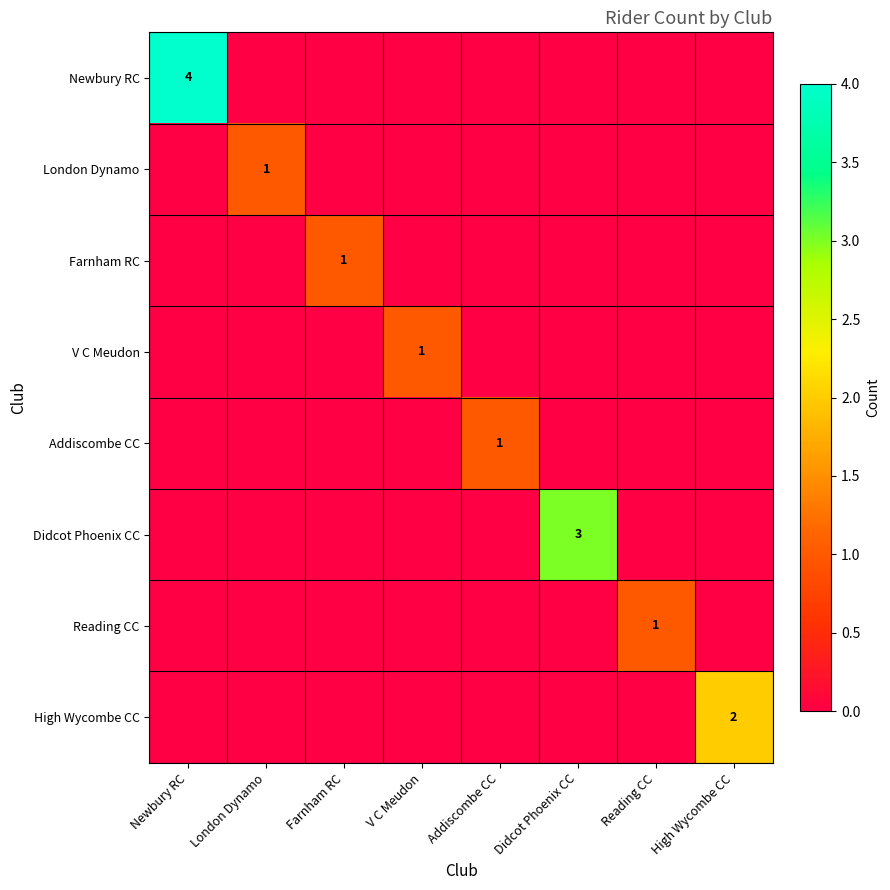

What is the difference between the maximum and second lowest values in the Farnham RC series?

1